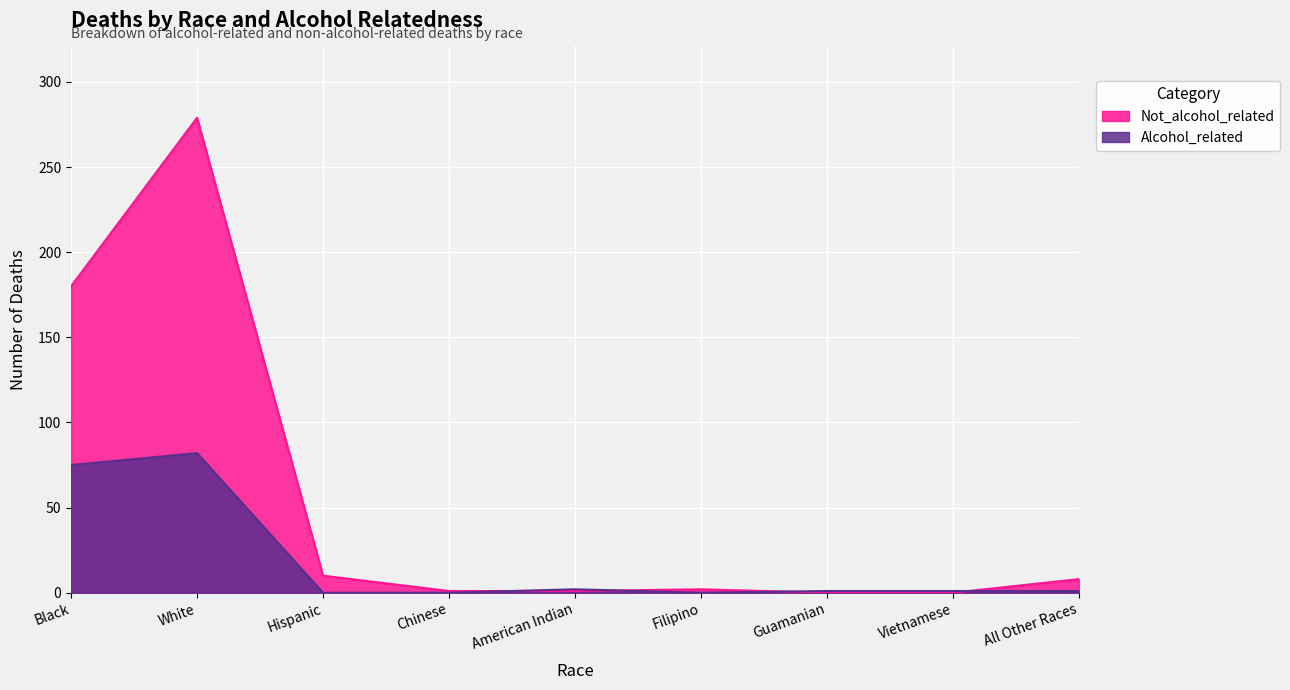

Rank the categories by Not_alcohol_related value from lowest to highest.

Guamanian, Vietnamese, Chinese, American Indian, Filipino, All Other Races, Hispanic, Black, White